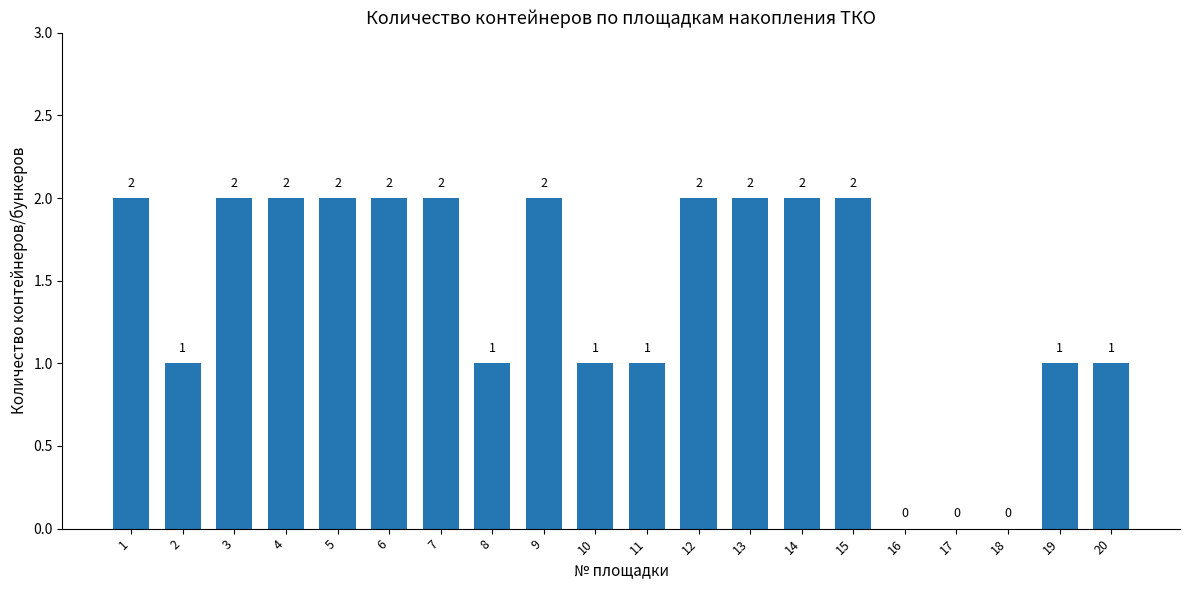

Which has a higher value, 17 or 6?

6